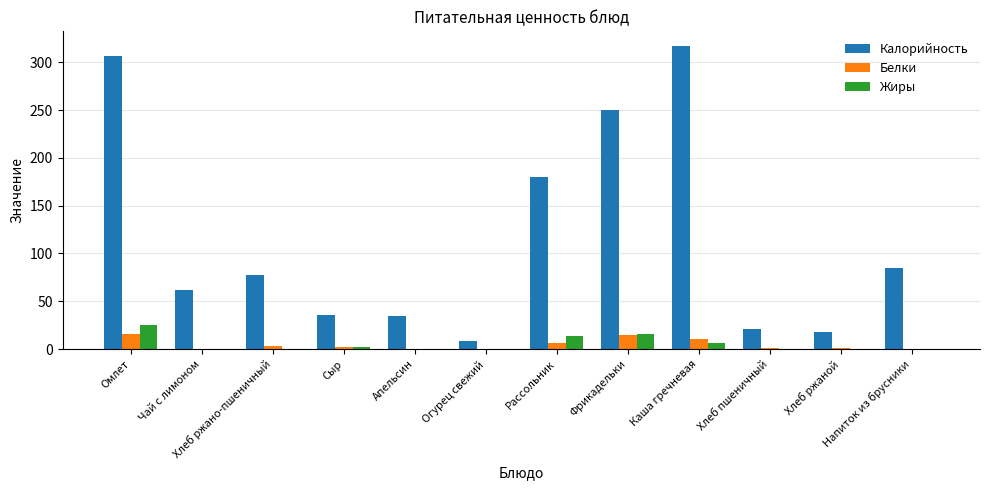

What is the greatest value displayed?

316.6